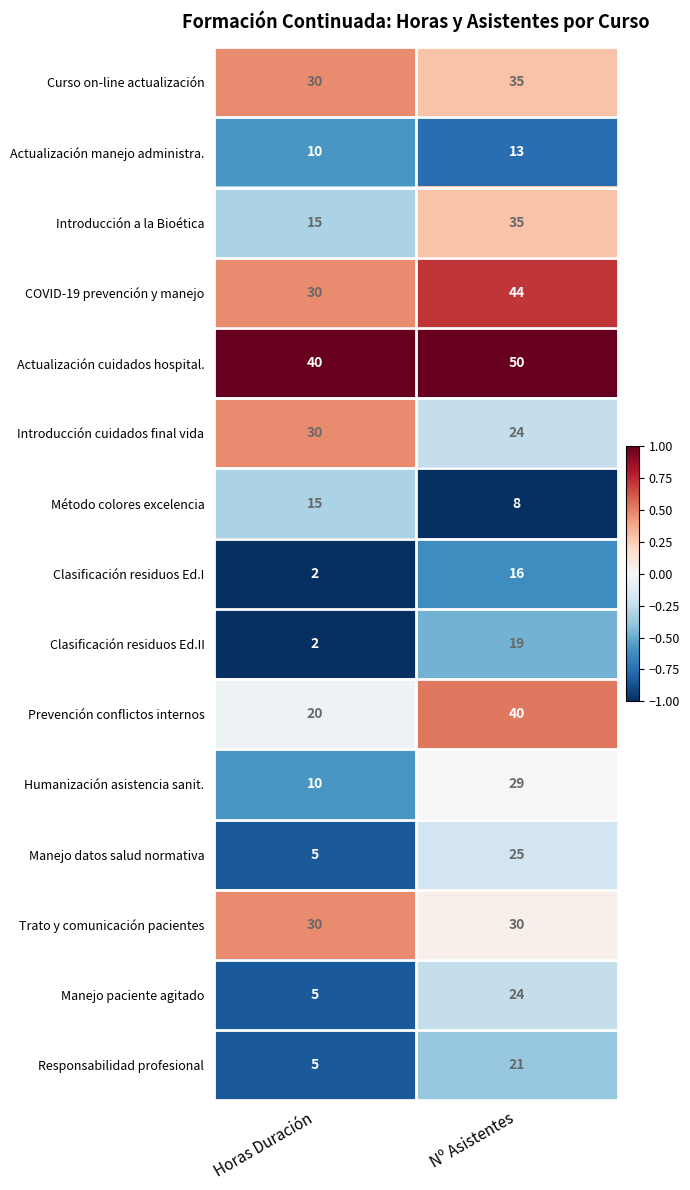

The value of Curso on-line actualización at Nº Asistentes is 59. True or false?

False